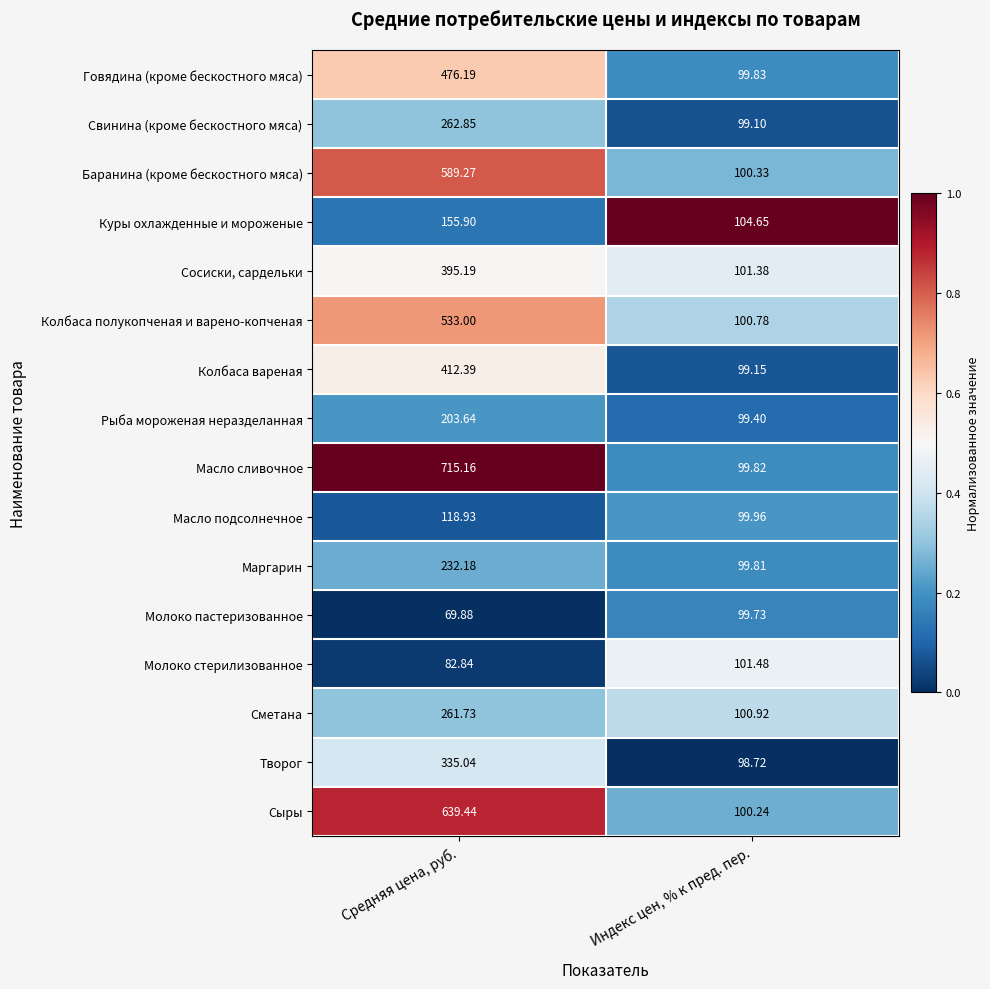

List the labels in order of Масло подсолнечное value, smallest first.

Индекс цен, % к пред. пер., Средняя цена, руб.